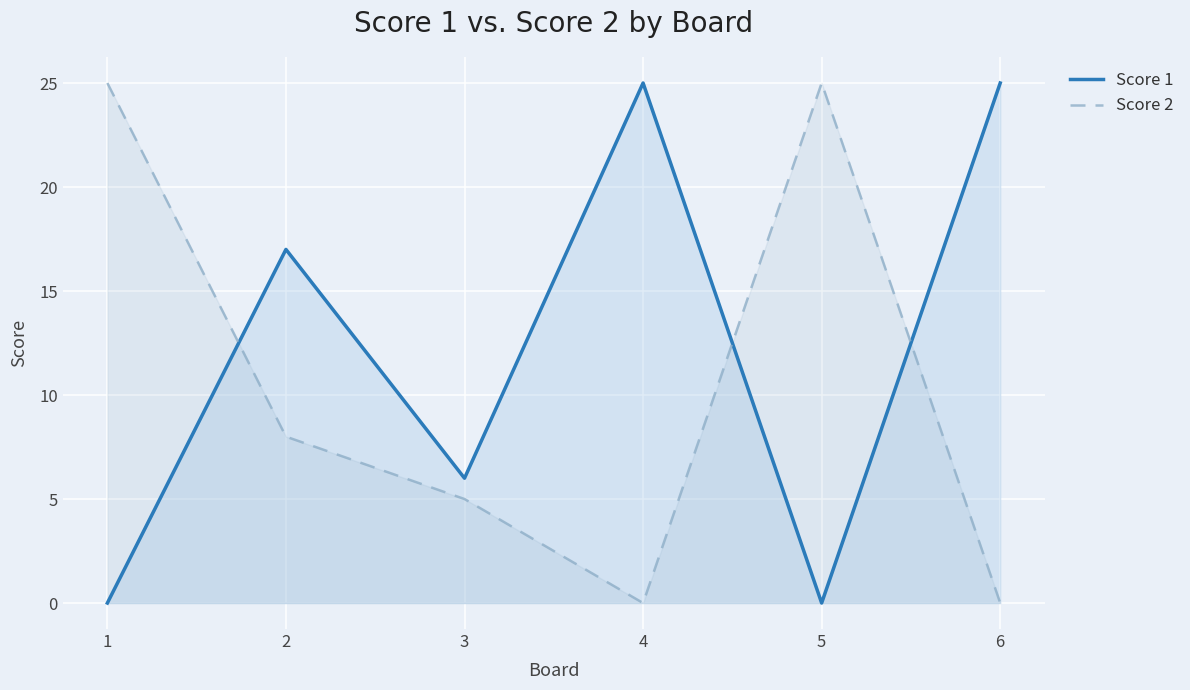

How many intersections are there between Score 1 and Score 2?

3